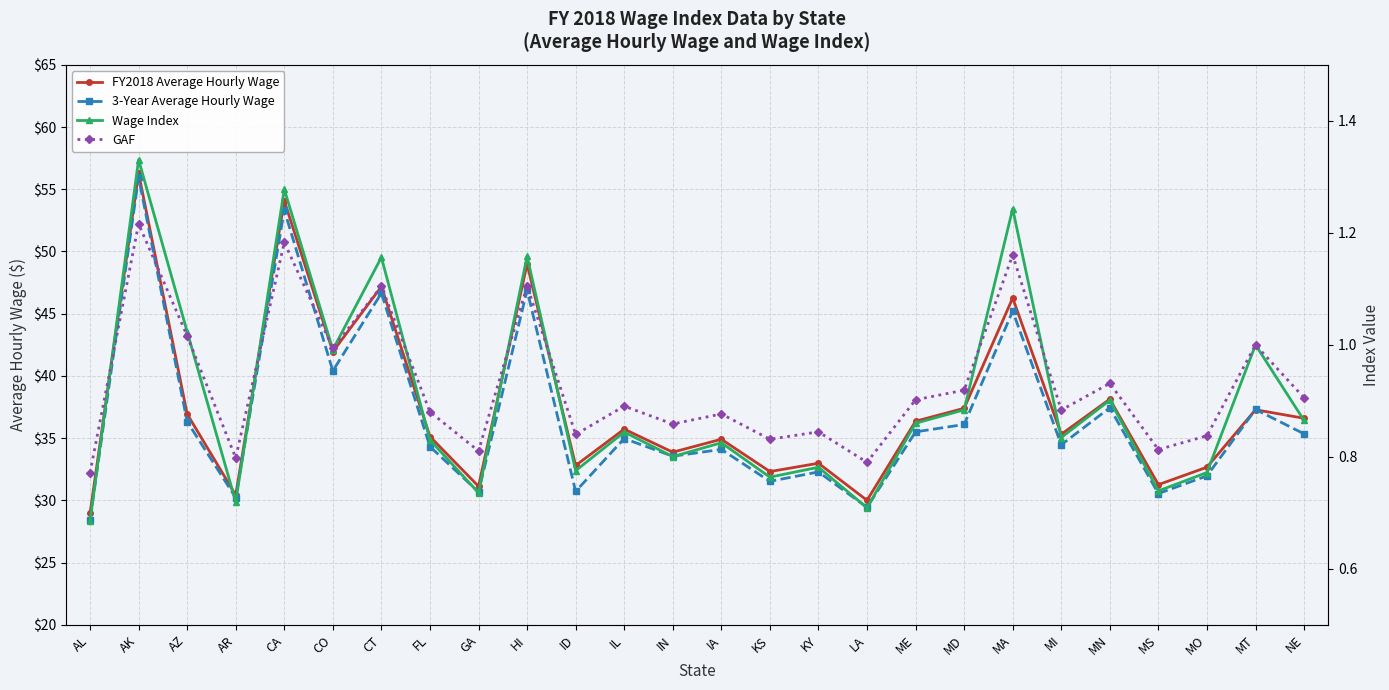

Which series changed the most between FL and KY?

FY2018 Average Hourly Wage